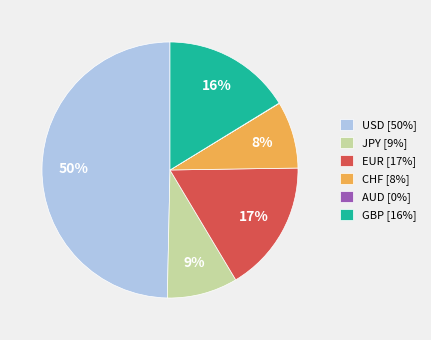

To the nearest percent, what is the average slice percentage?

17%